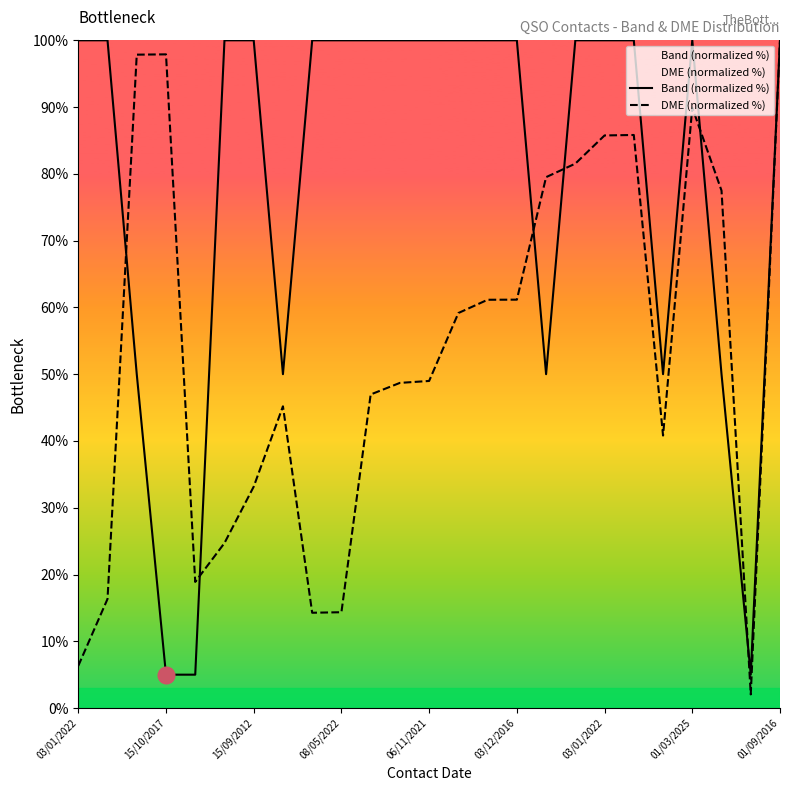

Does the chart display data point markers on the line(s)?

No